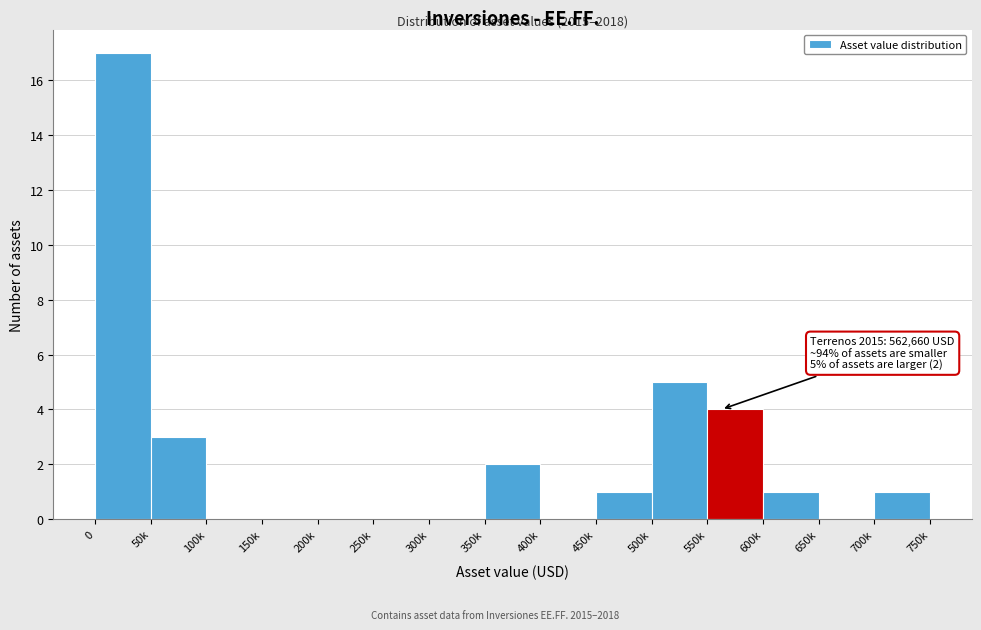

Reading left to right, transcribe all the data shown in this chart.

0=17	50k=3	100k=0	150k=0	200k=0	250k=0	300k=0	350k=2	400k=0	450k=1	500k=5	550k=4	600k=1	650k=0	700k=1